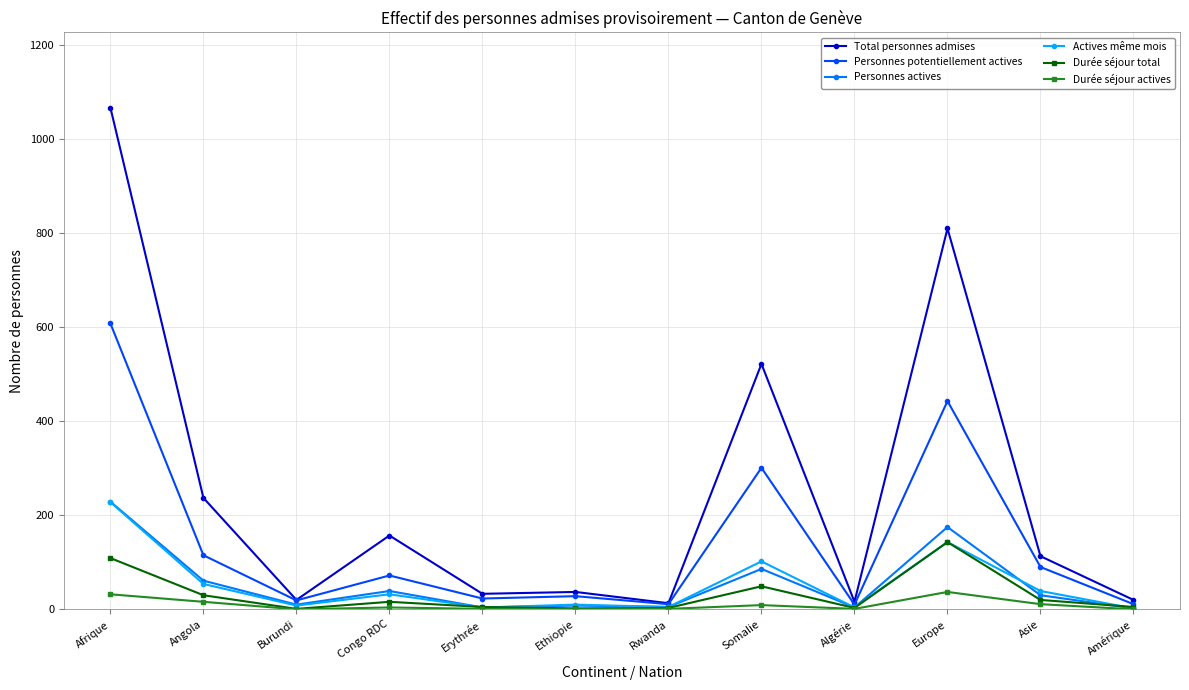

Between Europe and Amérique, which series saw the biggest shift?

Total personnes admises